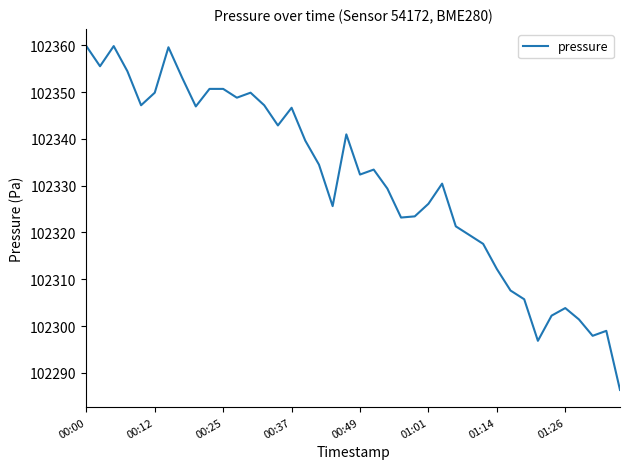

What is the maximum value shown in the chart?

102359.8